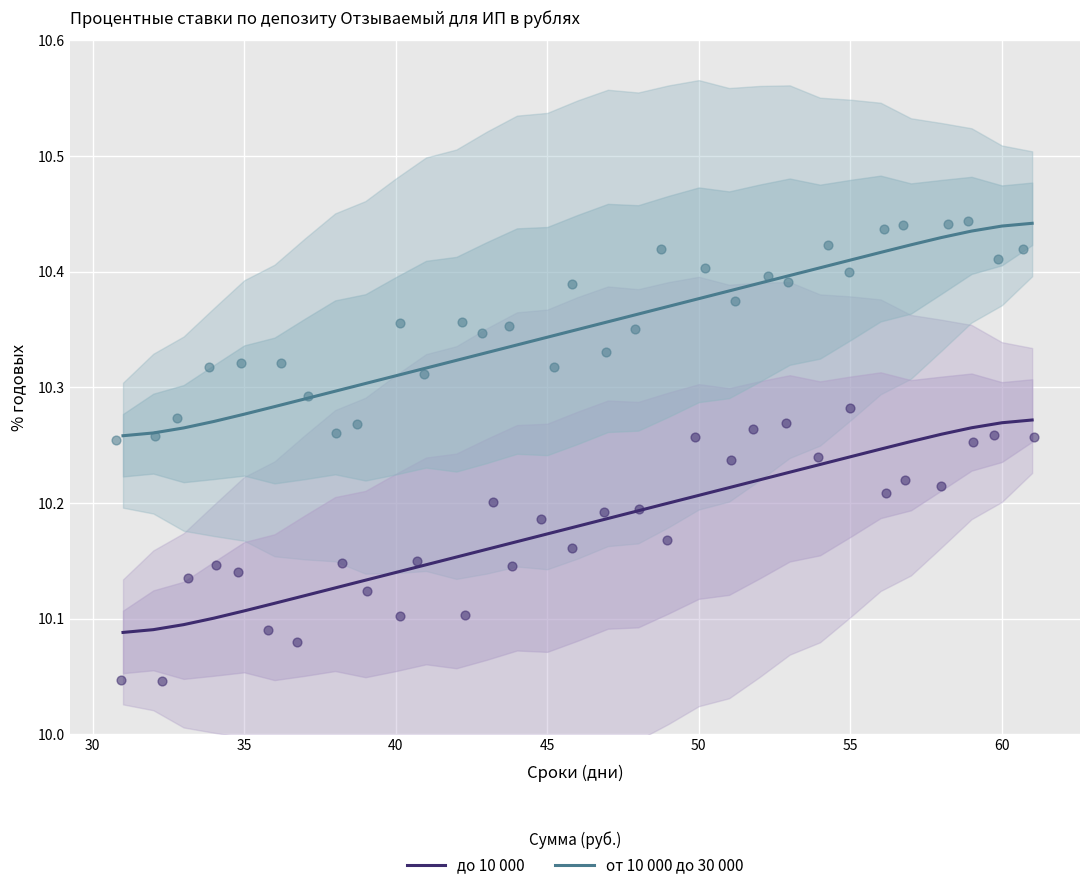

What are all the series names shown in the legend?

до 10 000, от 10 000 до 30 000